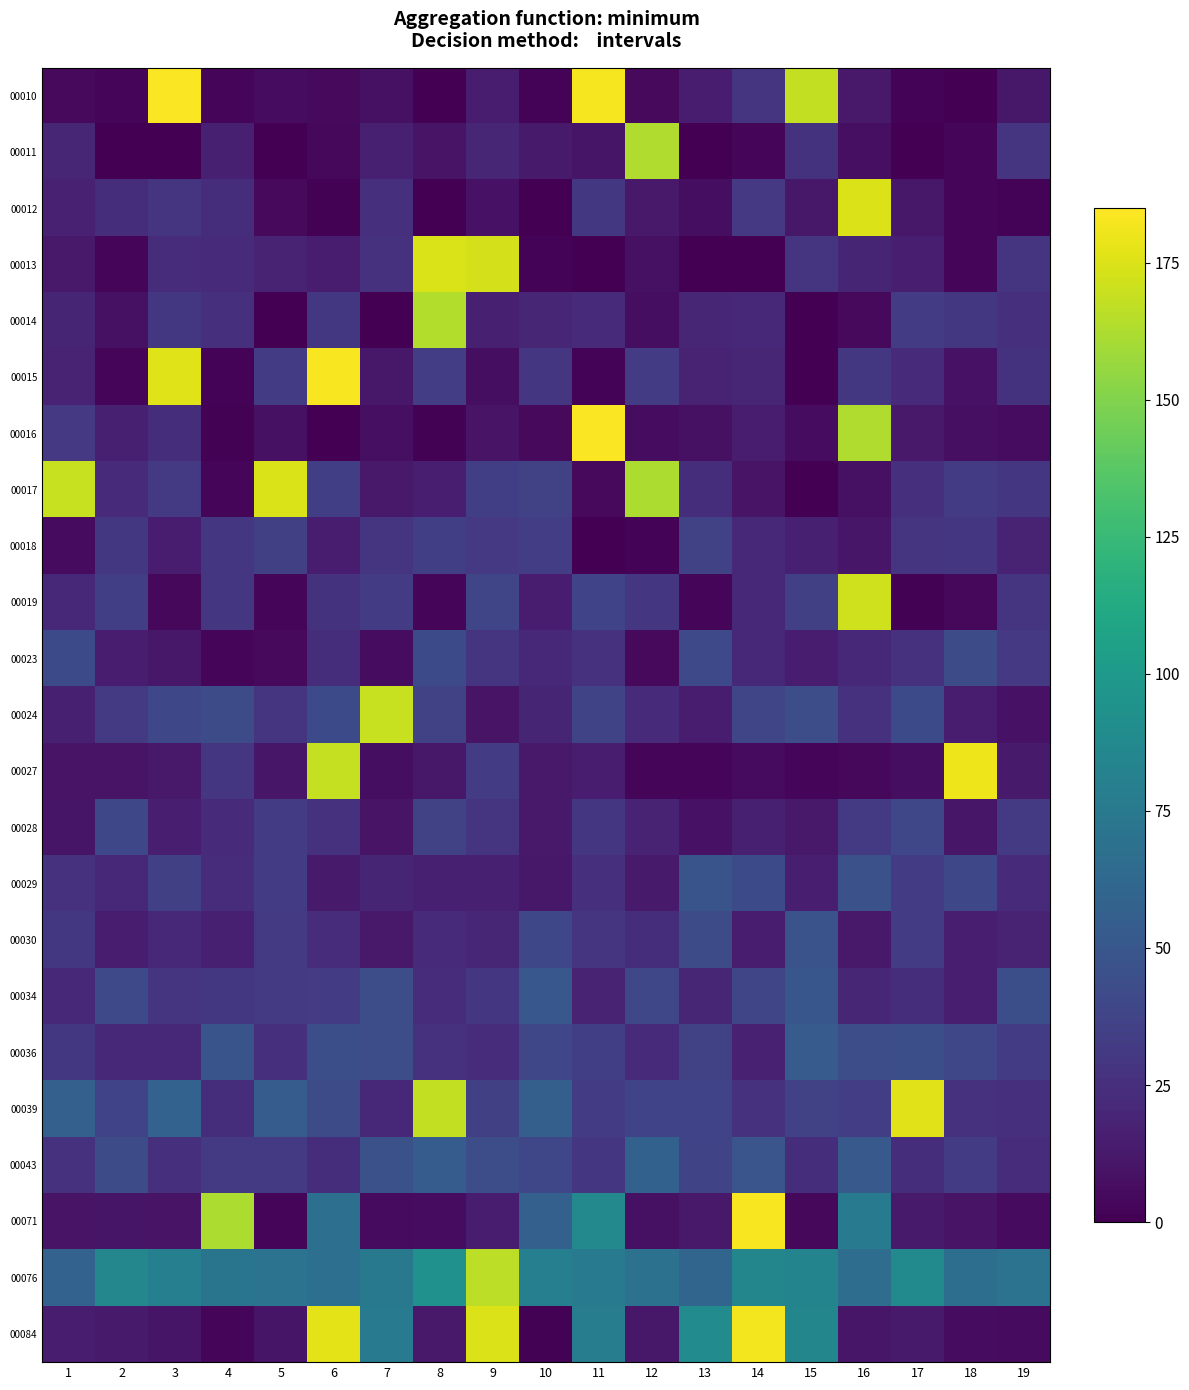

What is the total value across all series at 10?

594.2